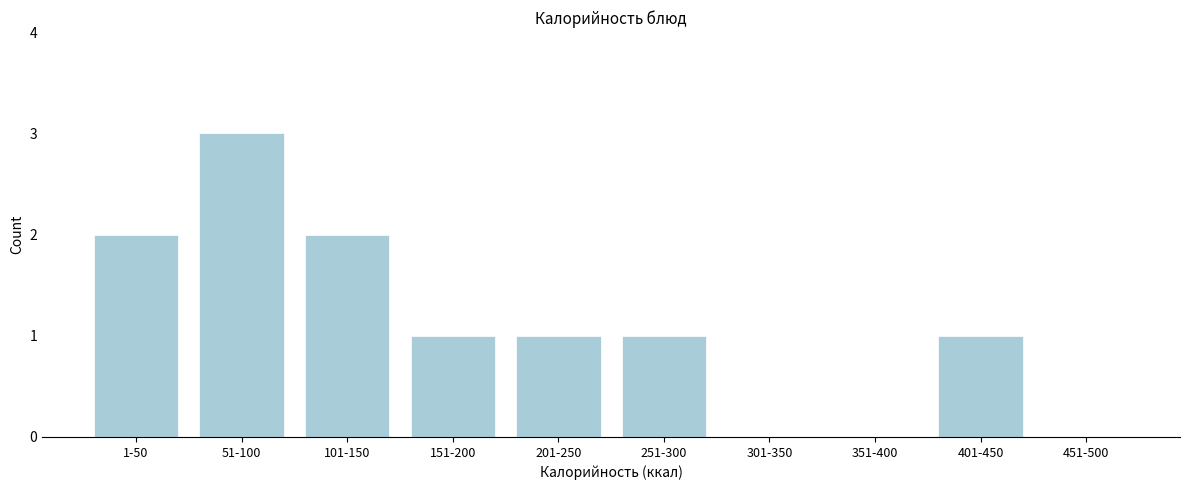

Reading right to left, what are all the values shown in this chart?

451-500=0	401-450=1	351-400=0	301-350=0	251-300=1	201-250=1	151-200=1	101-150=2	51-100=3	1-50=2